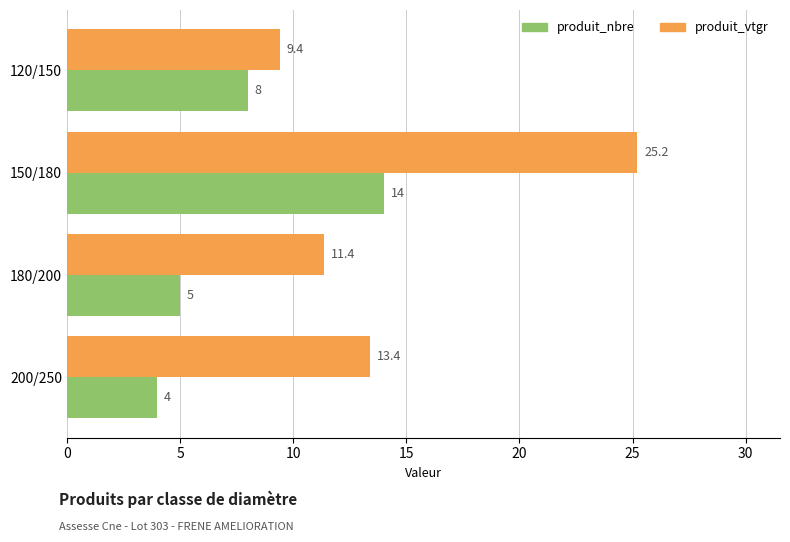

List the labels in order of produit_nbre value, largest first.

150/180, 120/150, 180/200, 200/250